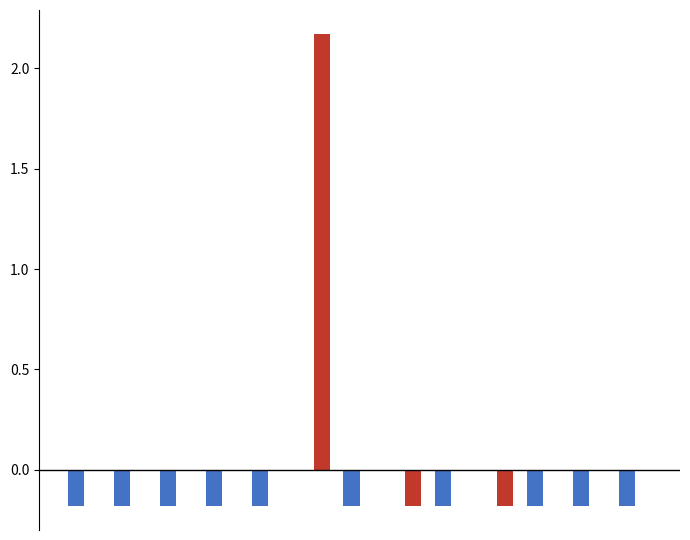

Are the bars grouped side by side (vs. stacked)?

Yes